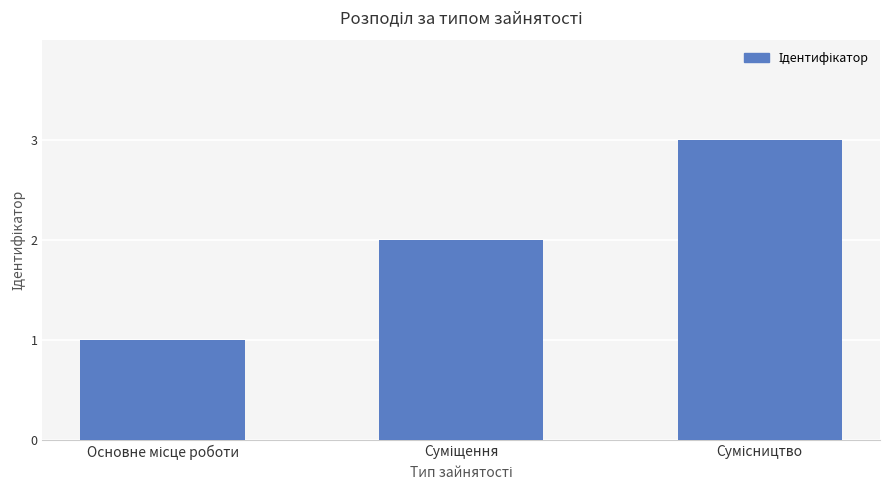

What is the maximum value shown in the chart?

3